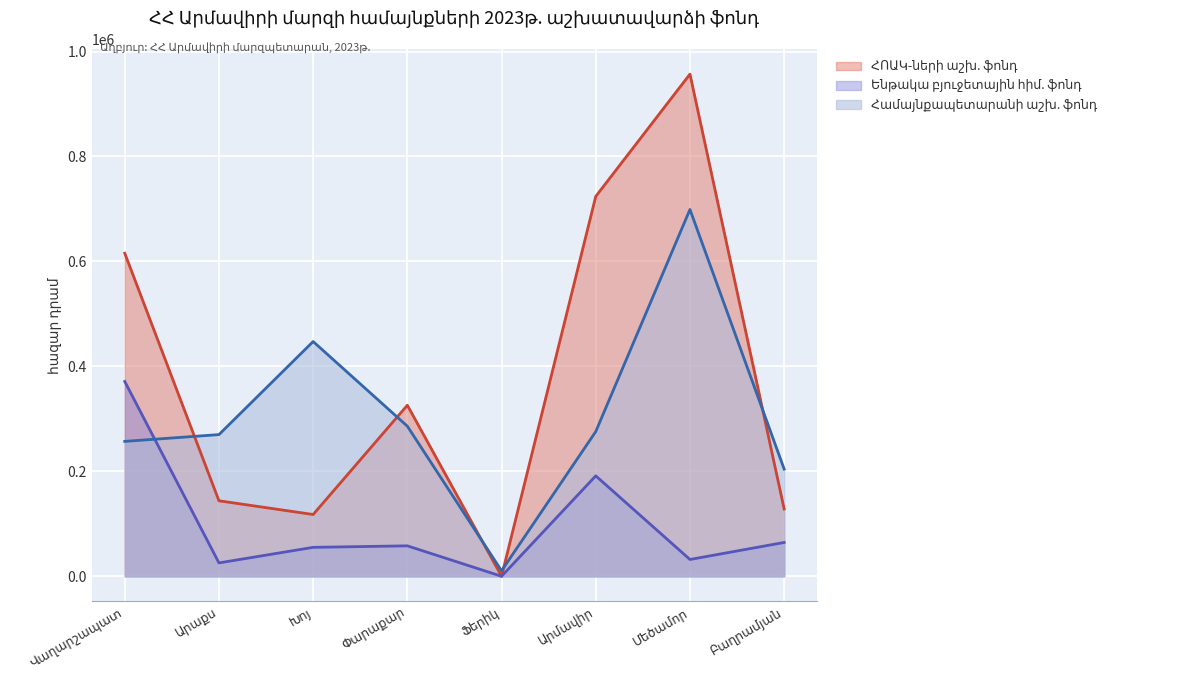

True or false: Համայնքապետարանի աշխ. ֆոնդ has more than 1 points higher than both neighbors.

True